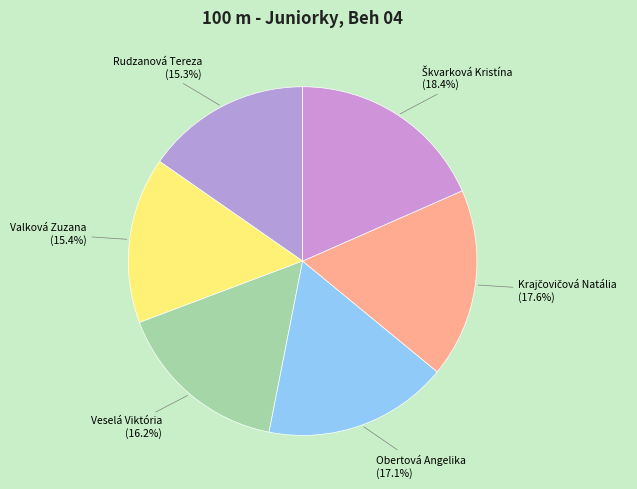

How much of the chart is everything except Obertová Angelika?

82.9%